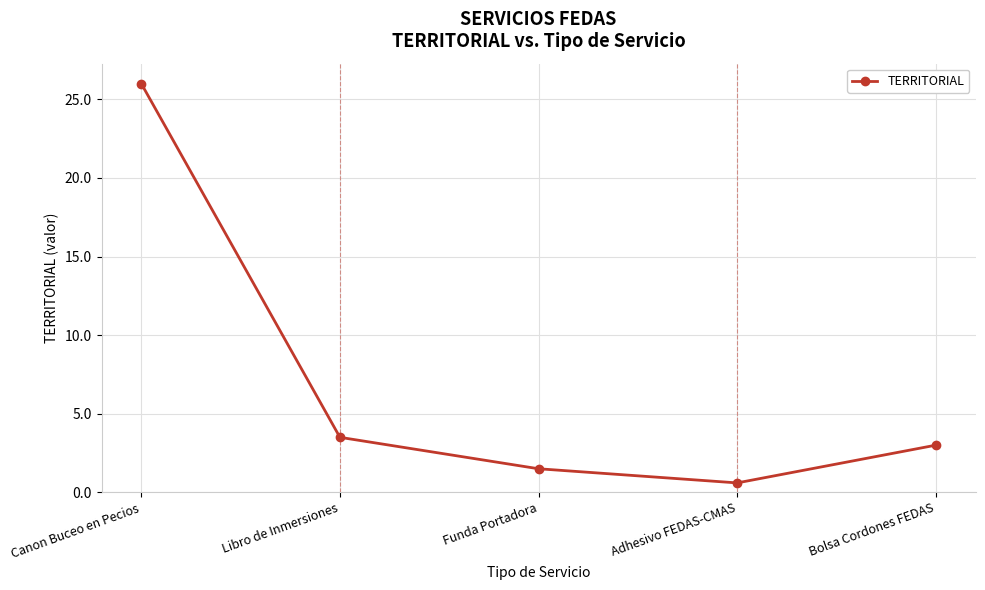

How many distinct data groups are displayed?

1